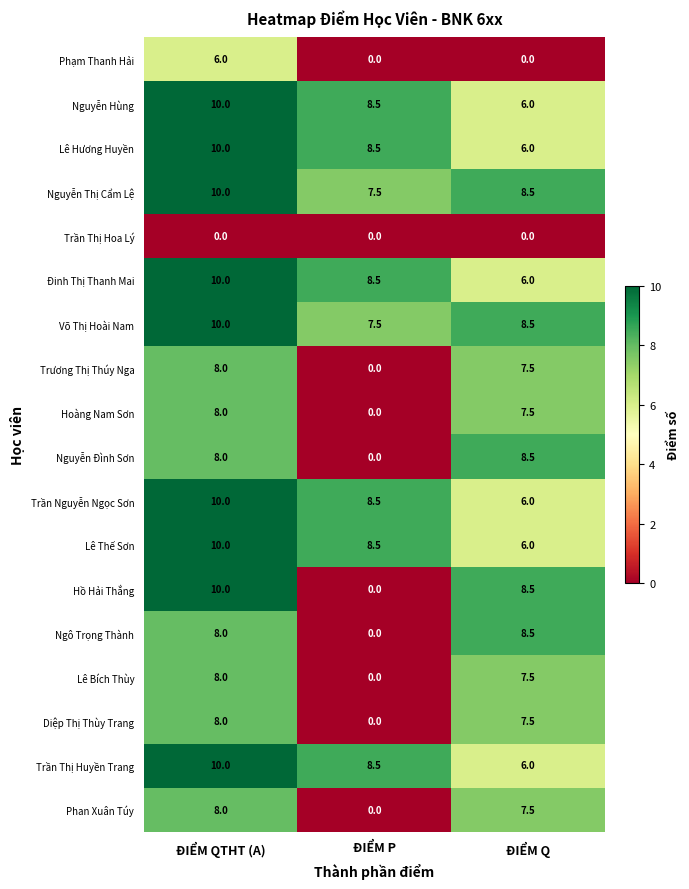

What is the average value of the Trần Nguyễn Ngọc Sơn series?

8.2